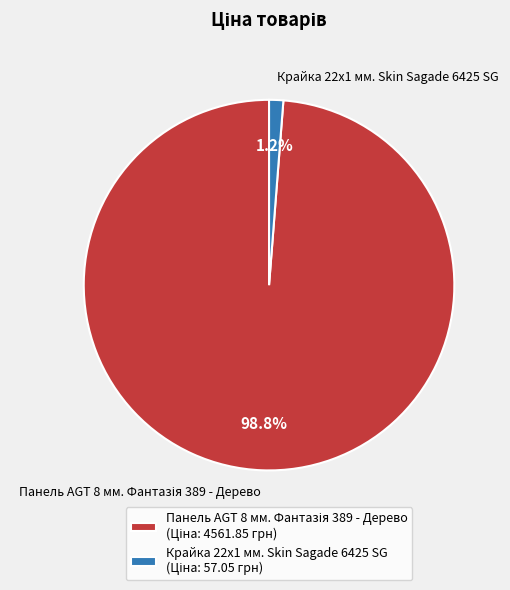

Is Крайка 22x1 мм. Skin Sagade 6425 SG the majority of the pie?

No